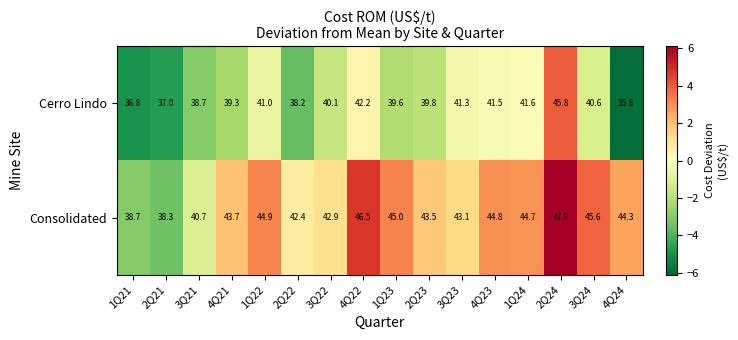

Read the Consolidated value at 2Q23.

43.5